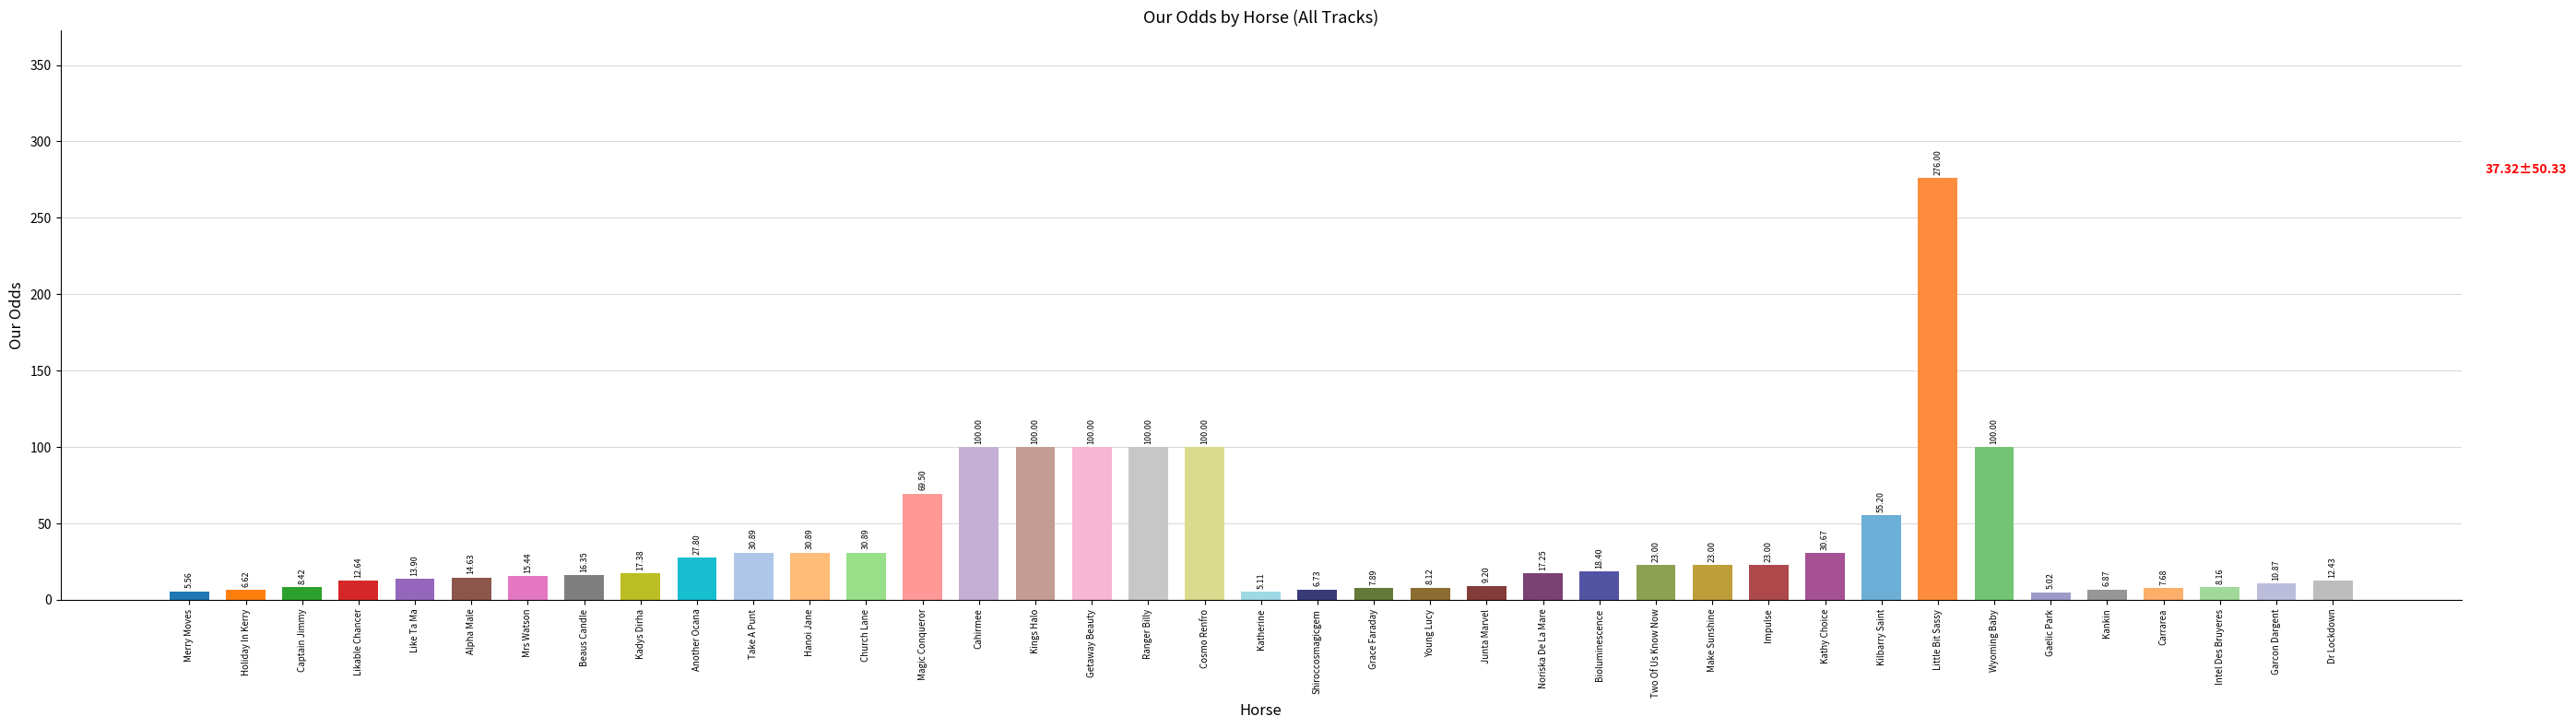

What is the difference between the values at Shiroccosmagicgem and Kathy Choice?

23.9